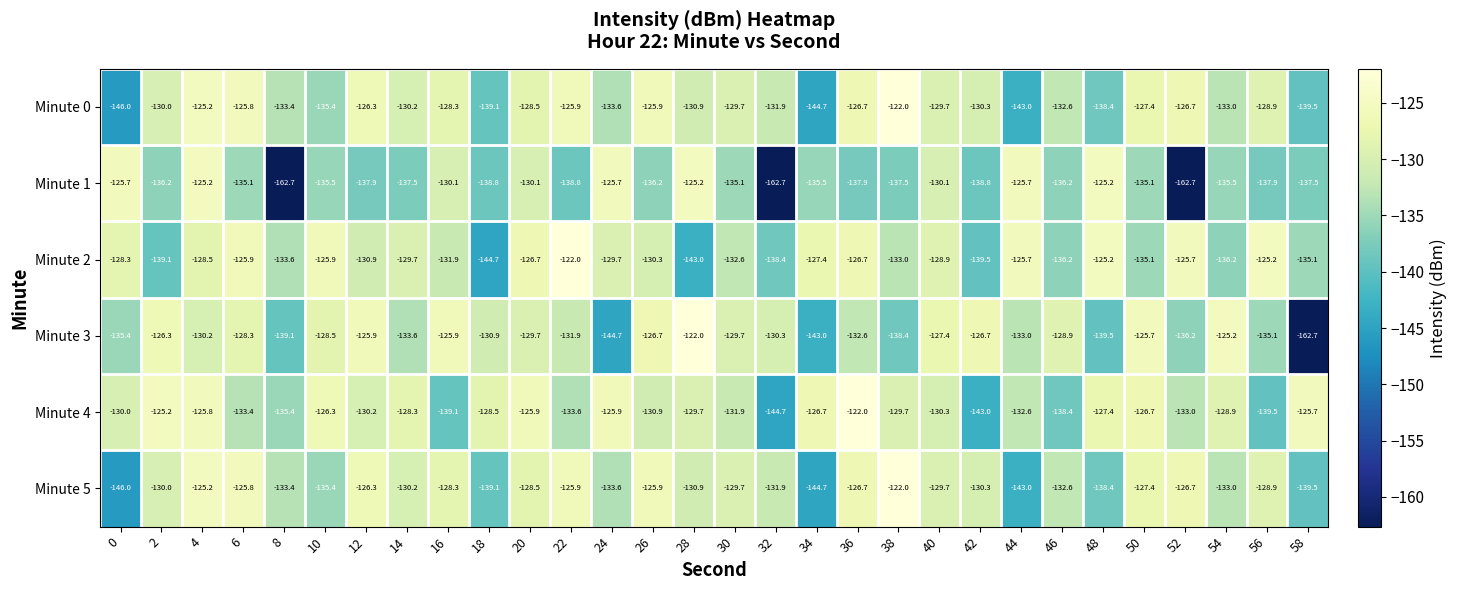

Which category has the highest value in the Minute 3 series?

28